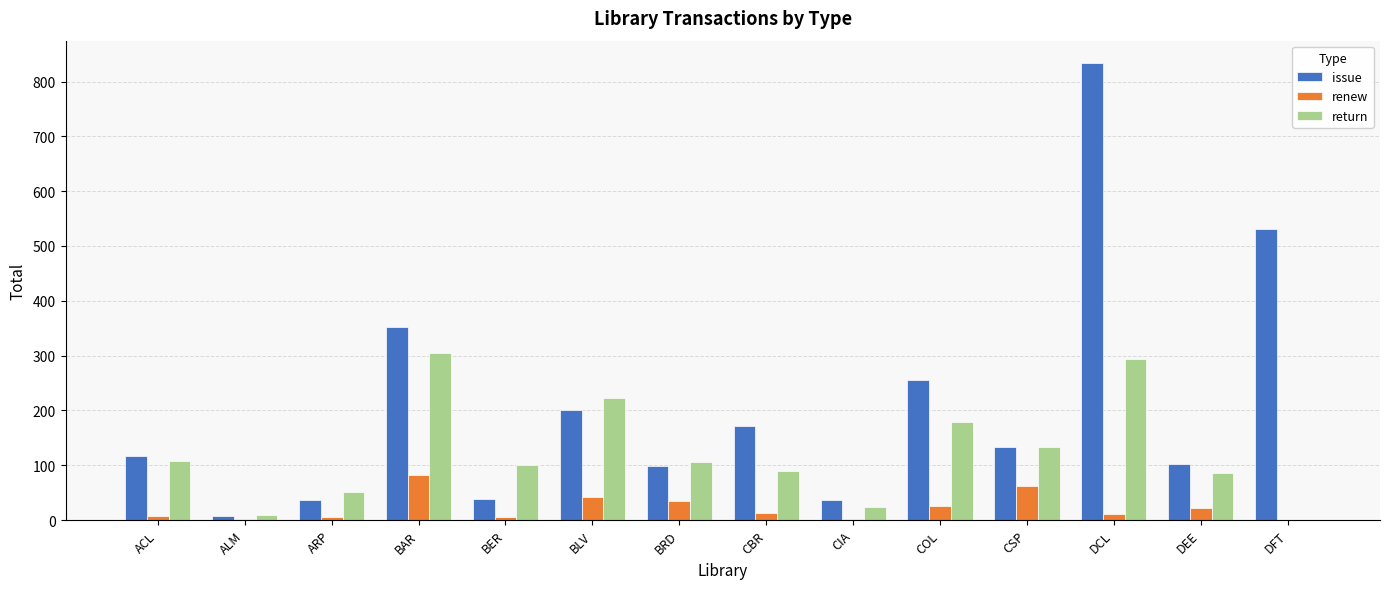

Which series has the largest total across all categories?

issue